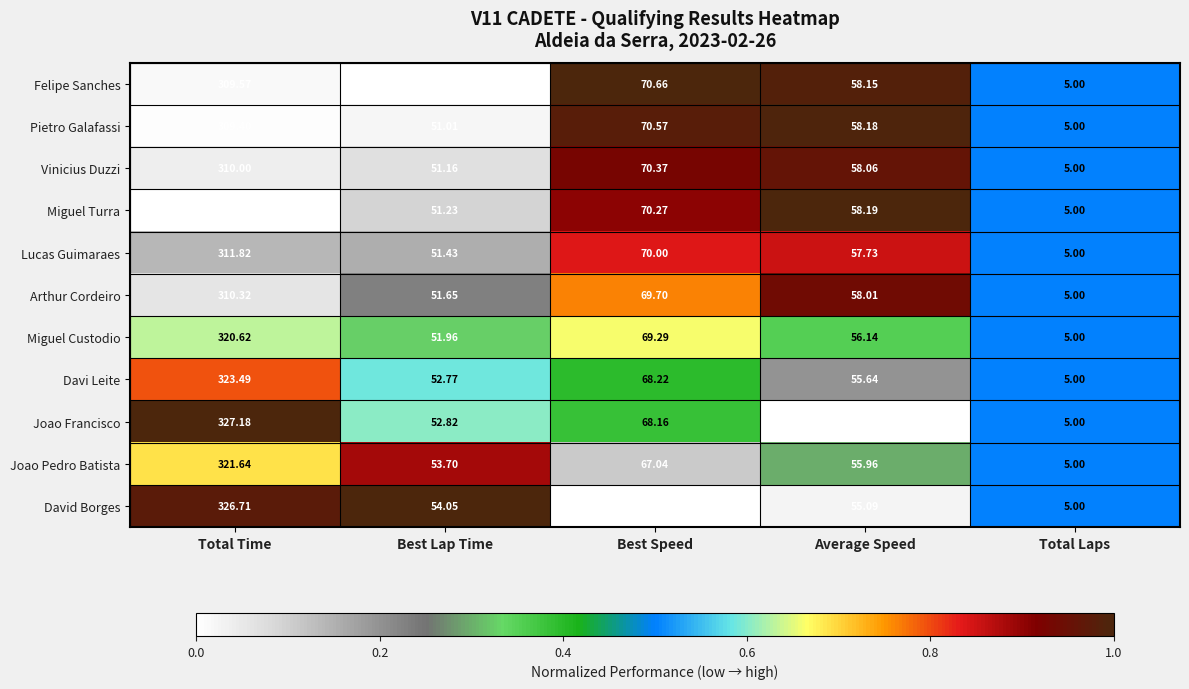

List the labels in order of Arthur Cordeiro value, largest first.

Total Time, Best Speed, Average Speed, Best Lap Time, Total Laps